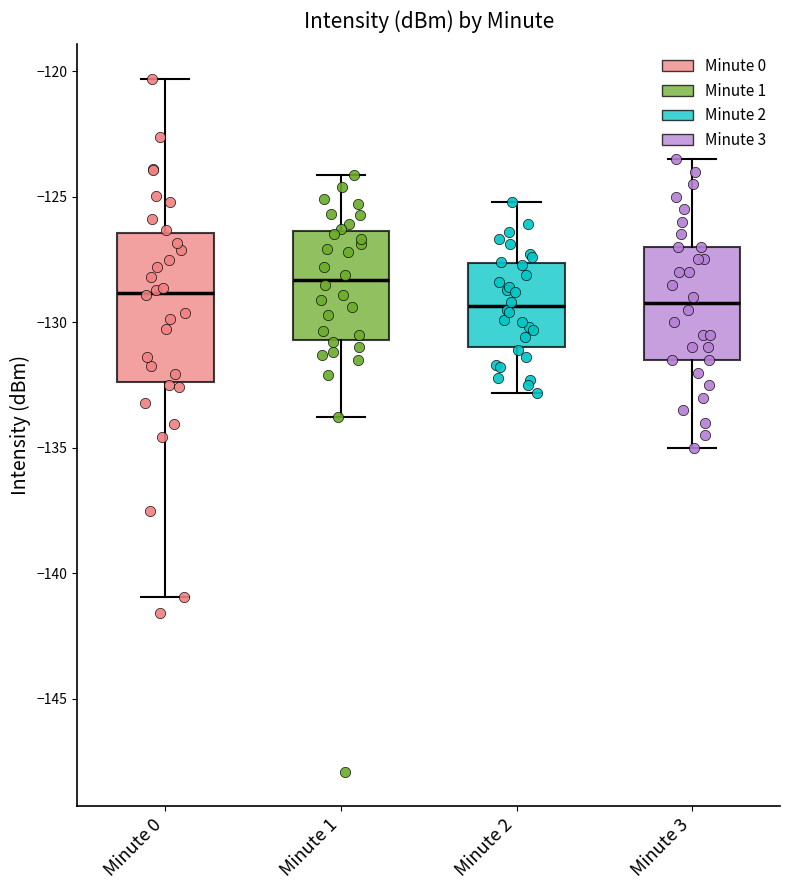

Reading left to right, transcribe this box plot: for each box, give where its median line is, the range the box spans, and where its two whiskers end, as read against the y-axis. The values are not printed on the chart, so give them approximately, as read against the axis.

Minute 0: median -129.0, box -132.5 to -126.5, whiskers -141.0 to -120.5
Minute 1: median -128.5, box -130.5 to -126.5, whiskers -134.0 to -124.0
Minute 2: median -129.5, box -131.0 to -127.5, whiskers -133.0 to -125.0
Minute 3: median -129.0, box -131.5 to -127.0, whiskers -135.0 to -123.5